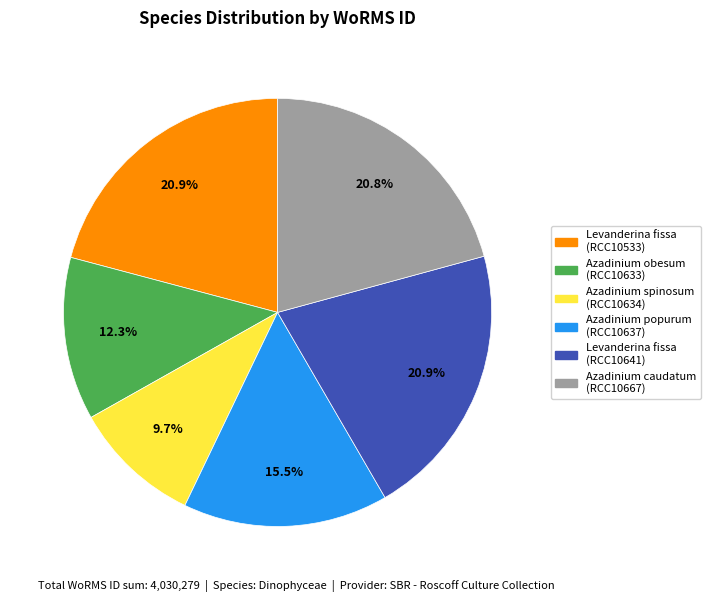

Does Azadinium caudatum (RCC10667) account for over 50% of the chart?

No